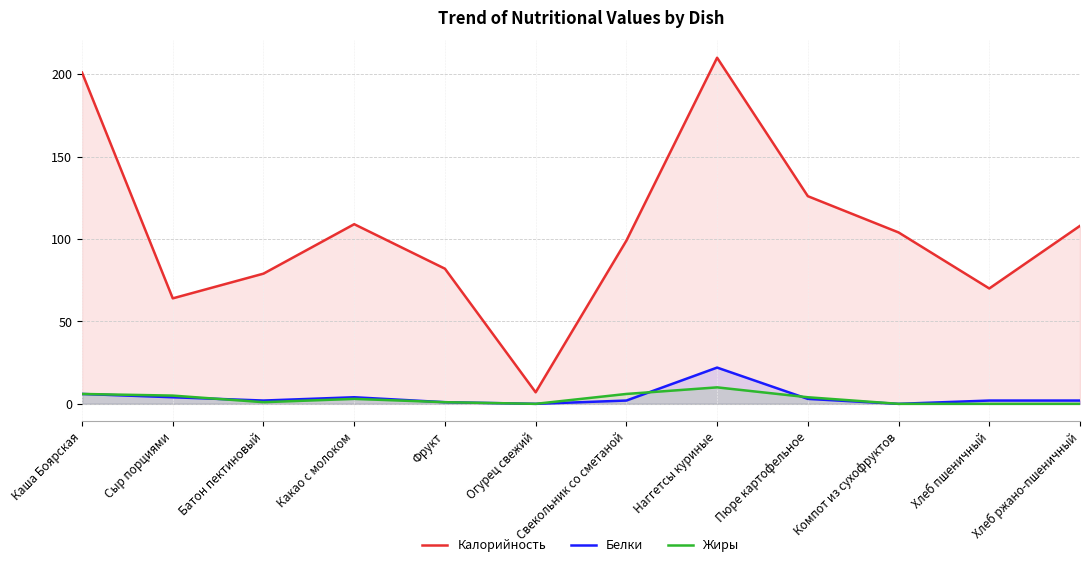

Rank the categories by Калорийность value from lowest to highest.

Огурец свежий, Сыр порциями, Хлеб пшеничный, Батон пектиновый, Фрукт, Свекольник со сметаной, Компот из сухофруктов, Хлеб ржано-пшеничный, Какао с молоком, Пюре картофельное, Каша Боярская, Наггетсы куриные